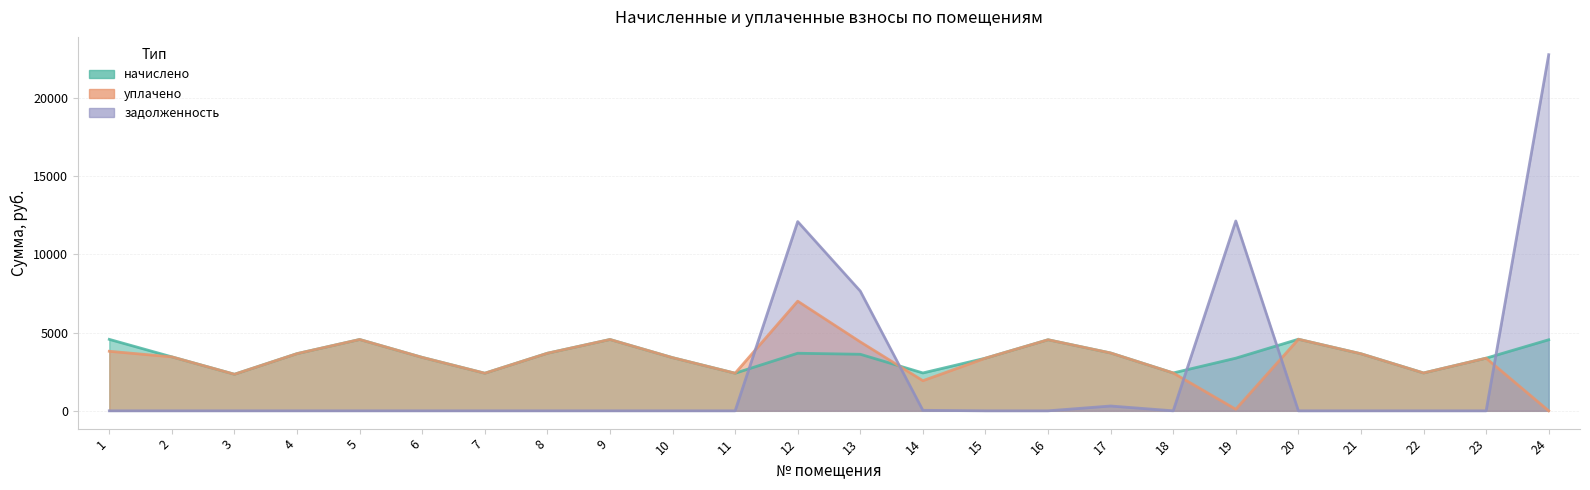

Where is the first local minimum for уплачено?

3